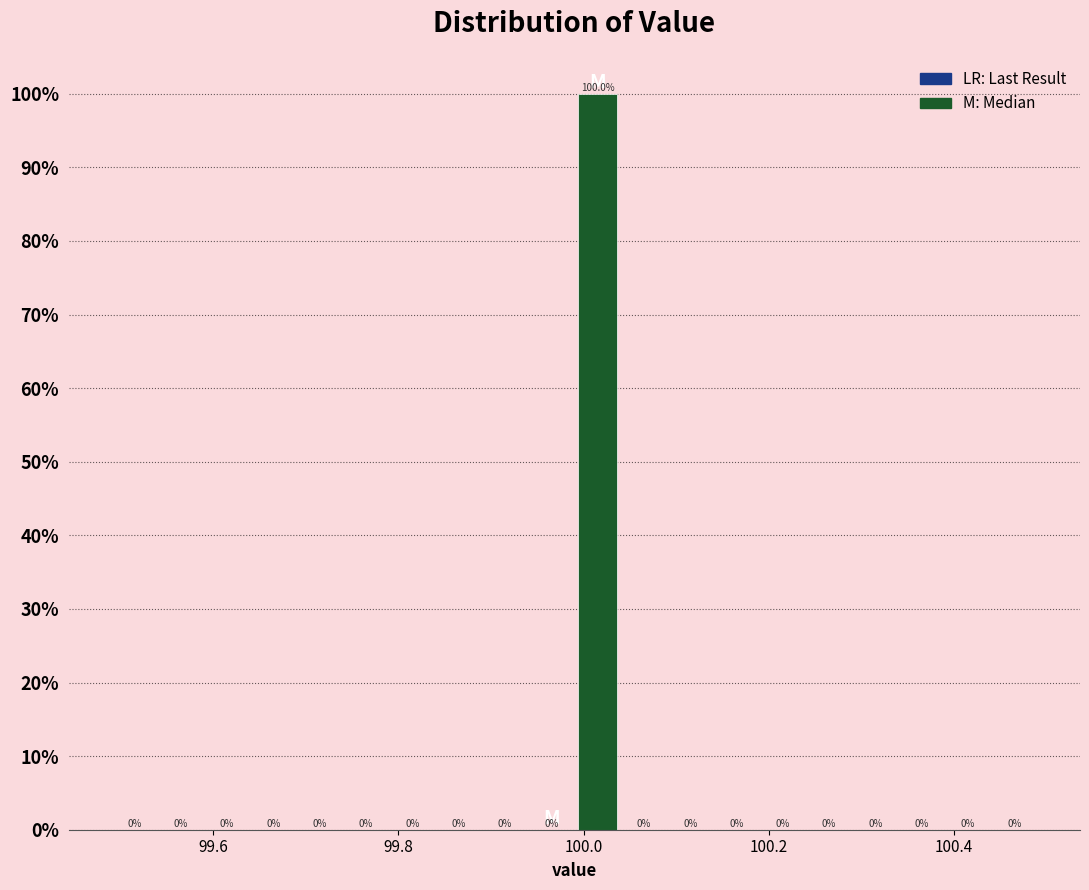

Around what value on the x-axis is the tallest bar? Give the approximate position of its centre, as read against the axis.

100.02